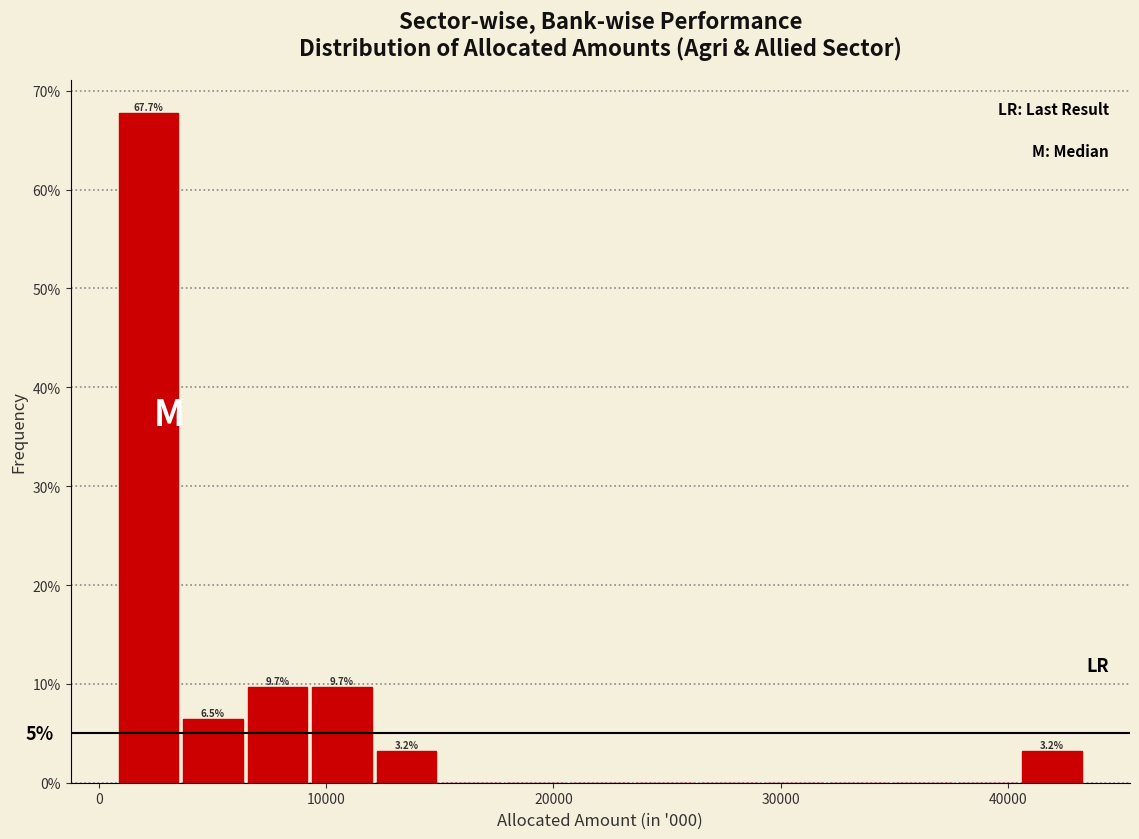

Around what value on the x-axis is the tallest bar? Give the approximate position of its centre, as read against the axis.

2000